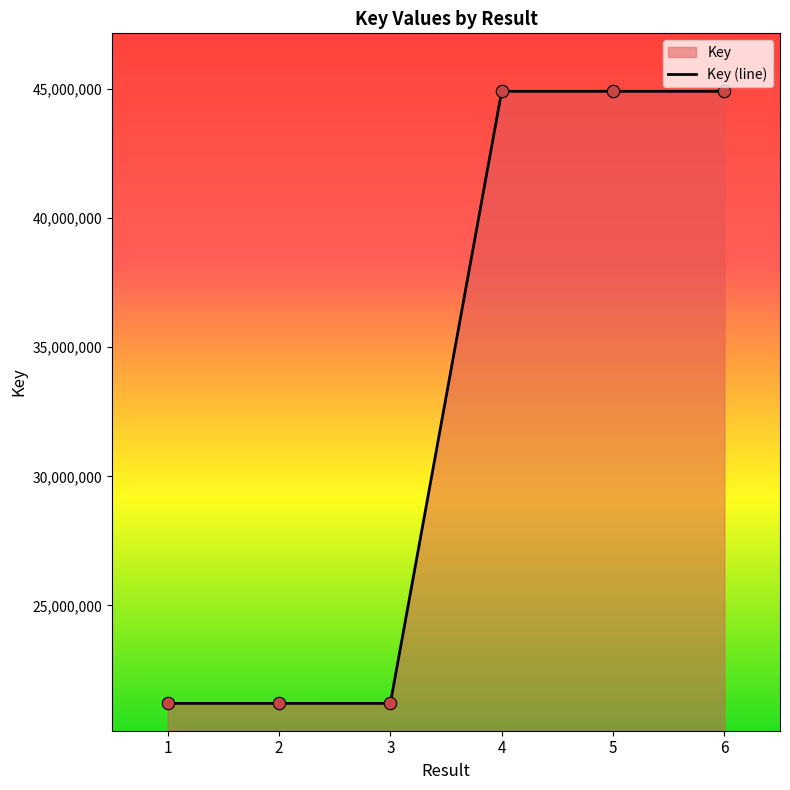

Between 3 and 4, which is larger?

4